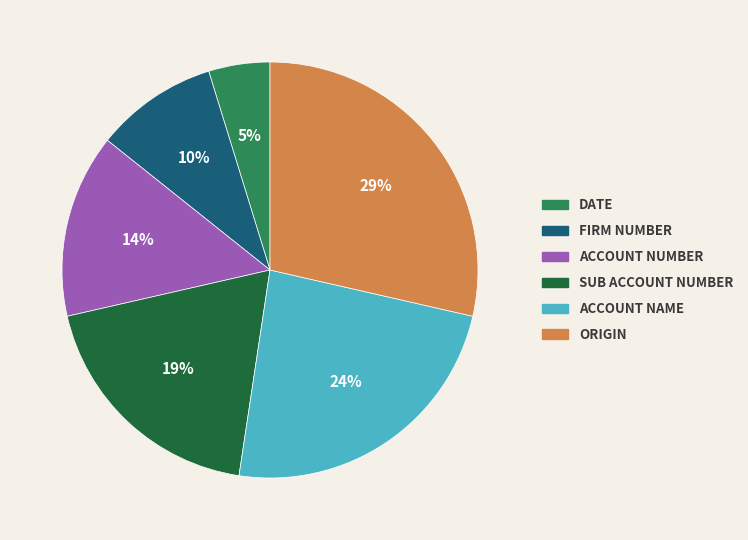

To the nearest percent, what is the difference between the largest and smallest slice percentages?

24%